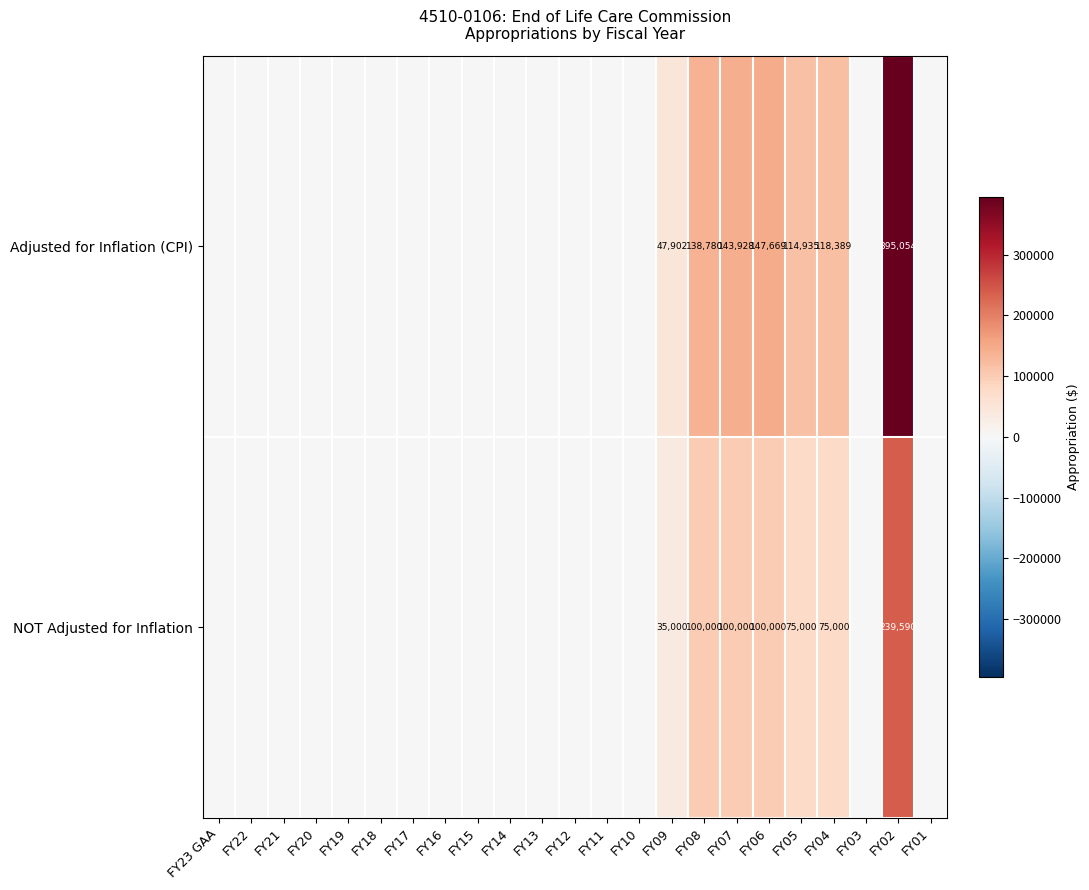

What is the spread (max minus min) of values at FY08?

38780